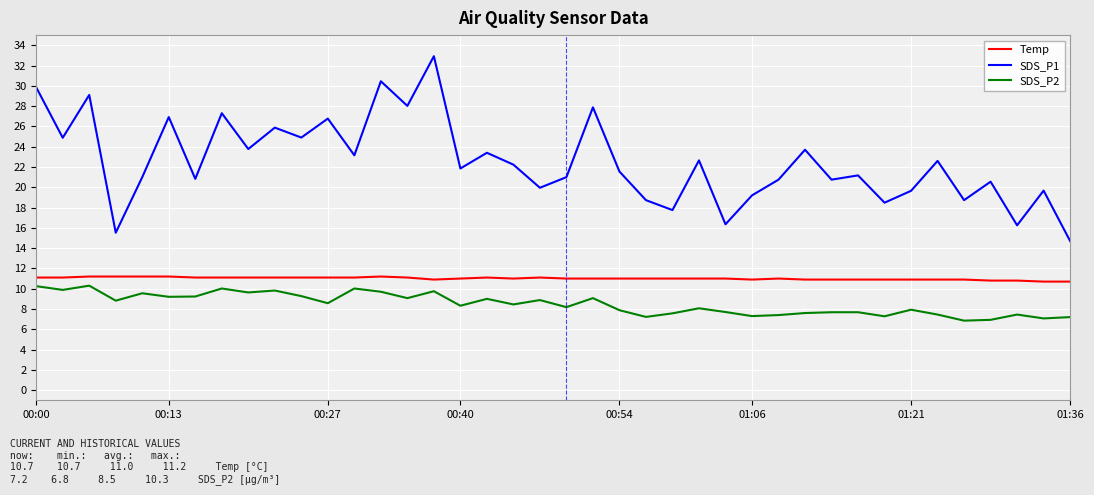

What is the minimum value for Temp?

10.7